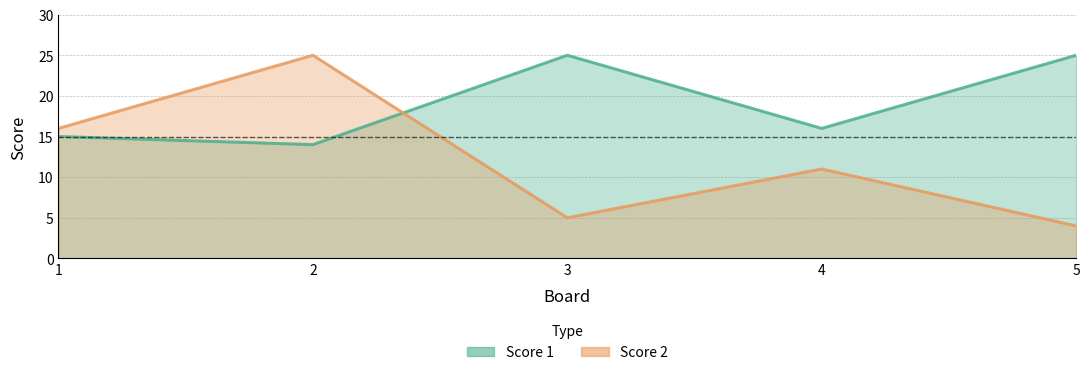

Reading right to left, transcribe all the data shown in this chart.

Score 1: 5=25	4=16	3=25	2=14	1=15
Score 2: 5=4	4=11	3=5	2=25	1=16